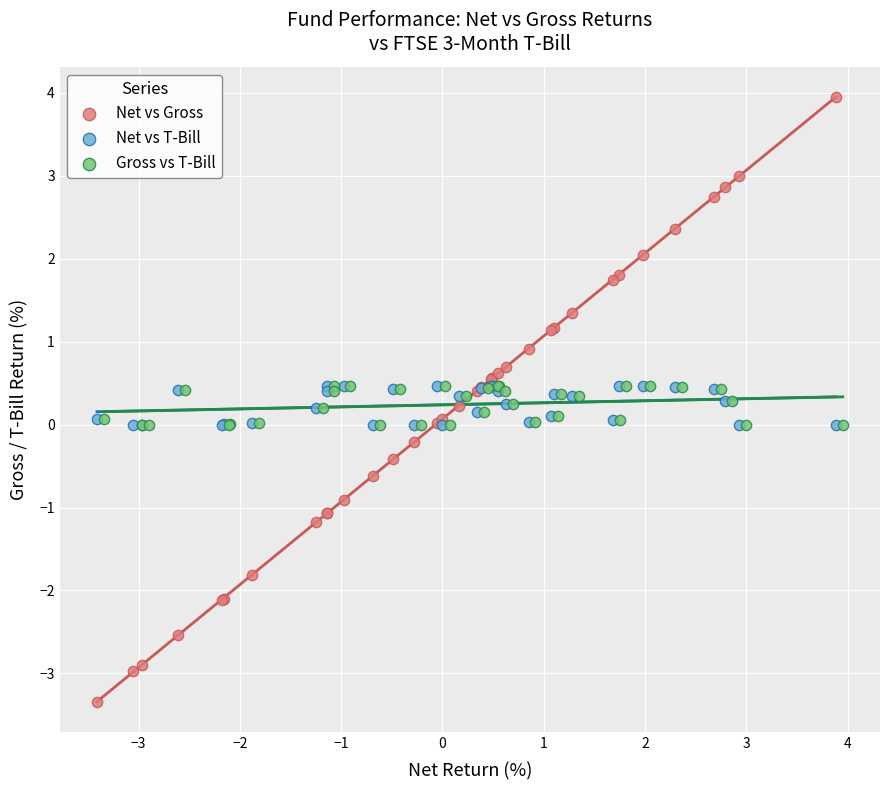

Which series reaches the minimum Y coordinate?

Net vs Gross